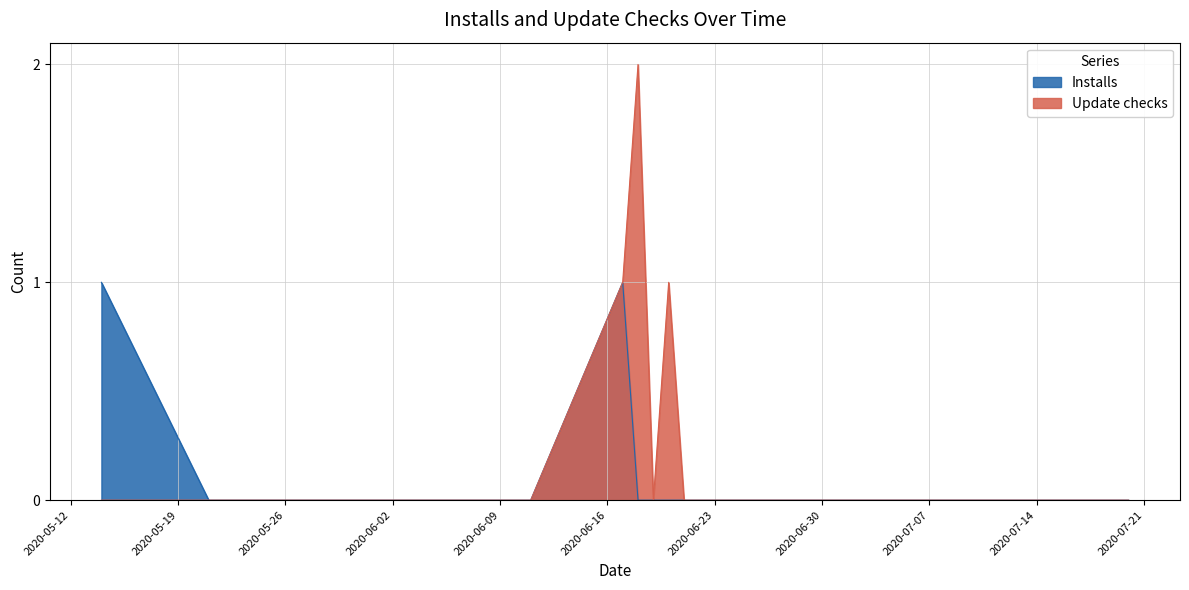

Reading left to right, extract all data points from this chart.

Installs: 1	0	0	0	0	1	0	0	0	0	0	0	0	0	0	0	0	0	0	0	0	0	0	0	0	0	0	0	0	0	0	0	0	0	0	0	0	0	0
Update checks: 0	0	0	0	0	1	2	0	1	0	0	0	0	0	0	0	0	0	0	0	0	0	0	0	0	0	0	0	0	0	0	0	0	0	0	0	0	0	0